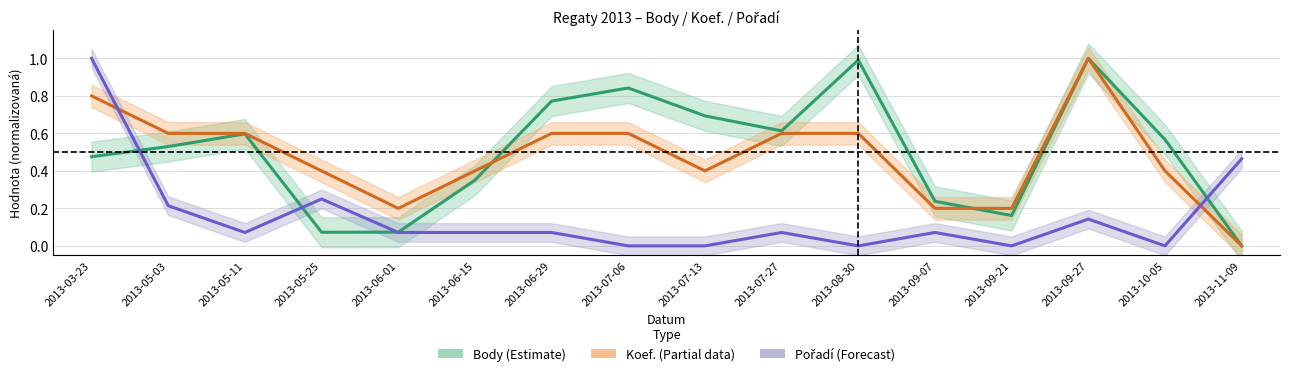

After their last crossing, which series has the higher values: Koef. or Body?

Koef.